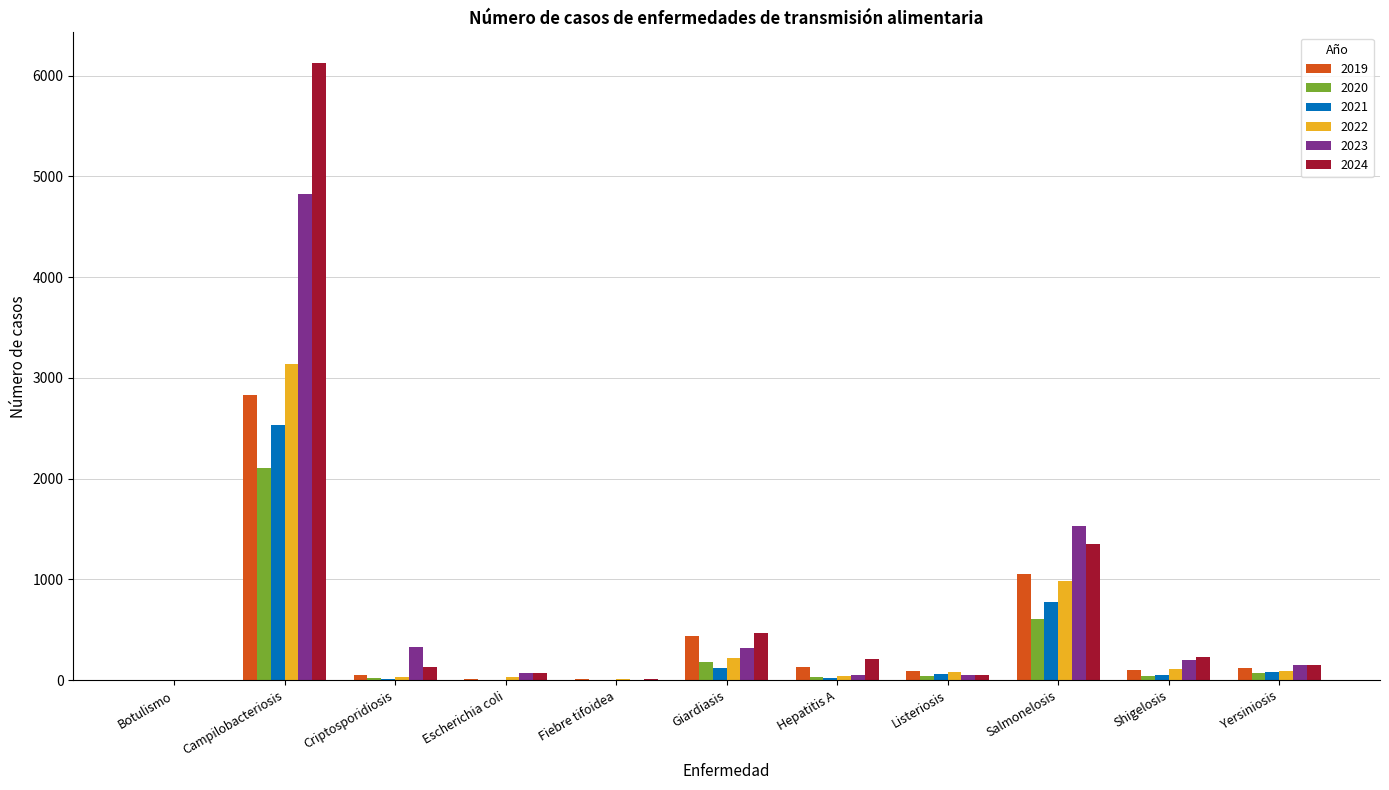

What is the sum of all 2019 values?

4833